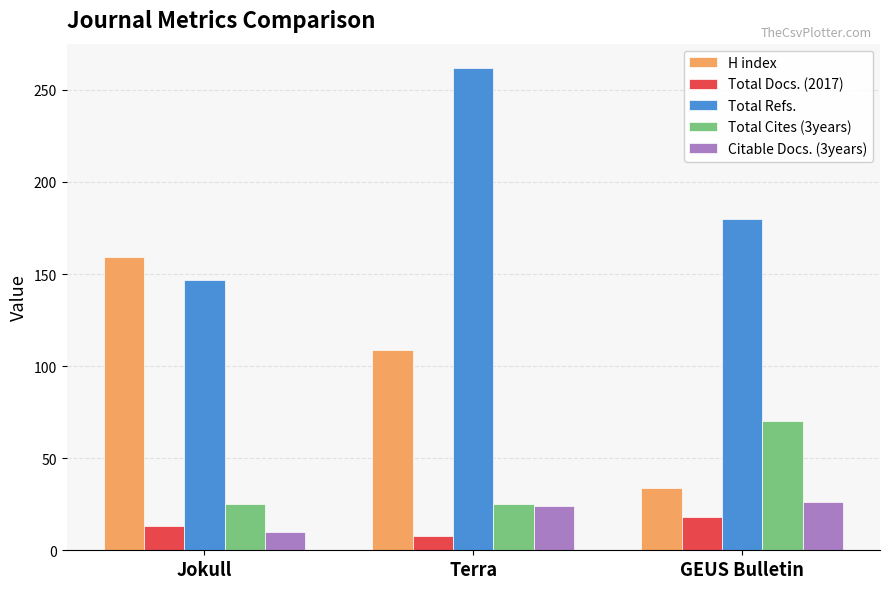

Is it true that Total Refs. equals 269 at GEUS Bulletin?

False